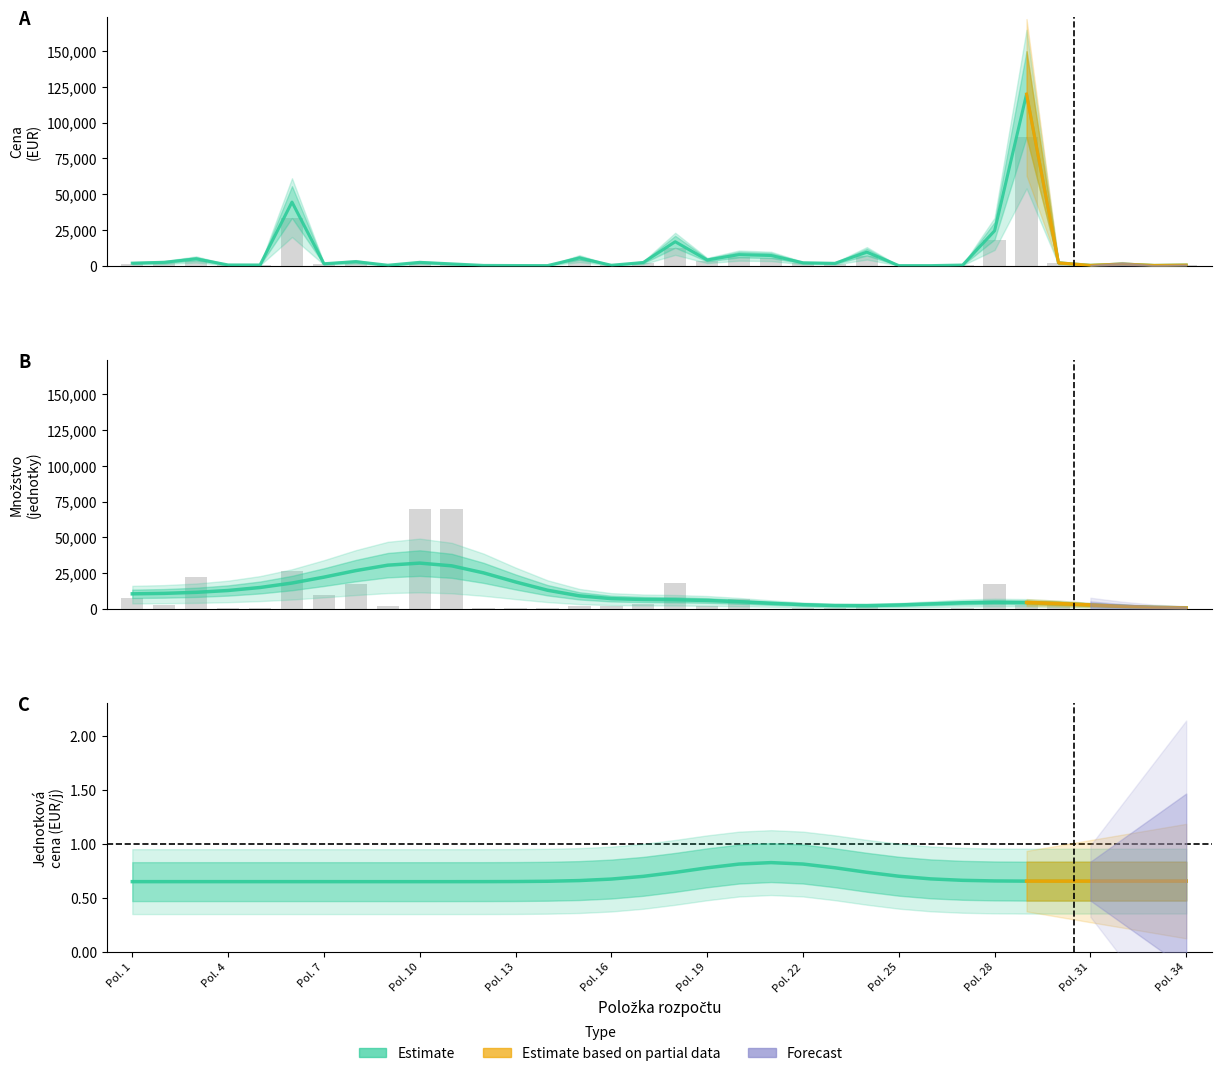

Reading left to right, what are all the values shown in this chart?

Cena EUR: 1732.1	2336.4	4742.1	474.6	436.2	44458.3	1326.4	2798.0	272.5	2296.0	1218.5	133.4	60.9	15.8	5347.4	256.2	2197.9	16713.0	3933.6	7675.0	7068.3	1983.2	1604.3	9422.6	12.6	0.0	396.8	24361.8	120000.0	1976.5	195.8	1131.0	130.5	397.6
Mnozstvo: 7702.7	2566.1	22522.7	288.4	265.5	26503.0	9368.3	17508.9	1641.5	70000.0	70000.0	314.8	314.8	288.4	1721.7	1721.7	3100.8	18151.0	1656.5	6893.5	0.0	418.0	418.0	1721.7	11.8	11.8	384.4	17508.9	2916.3	2916.3	35.1	35.1	21.1	21.1